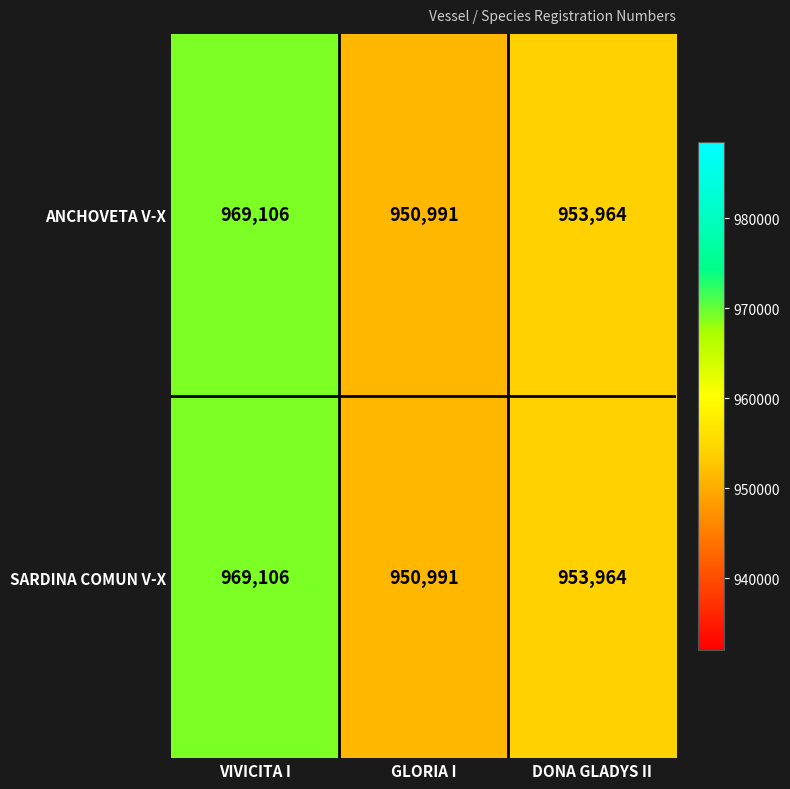

At how many categories does at least one series exceed 966168?

1